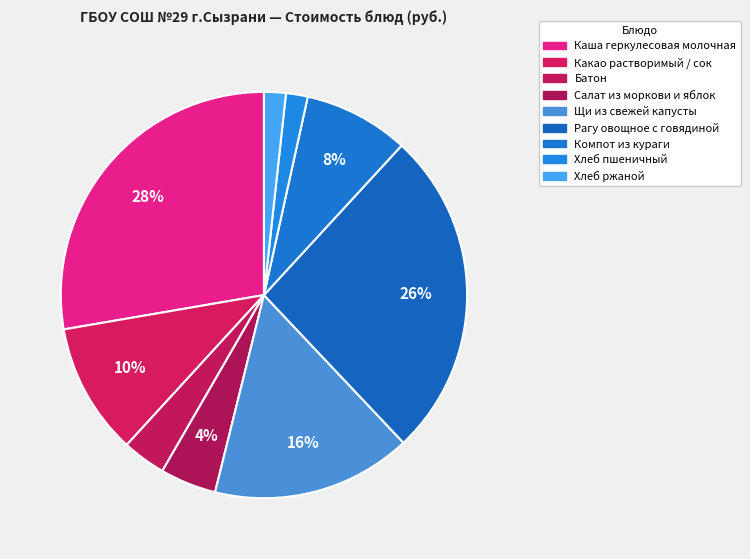

What percentage is NOT represented by Рагу овощное с говядиной?

73.9%